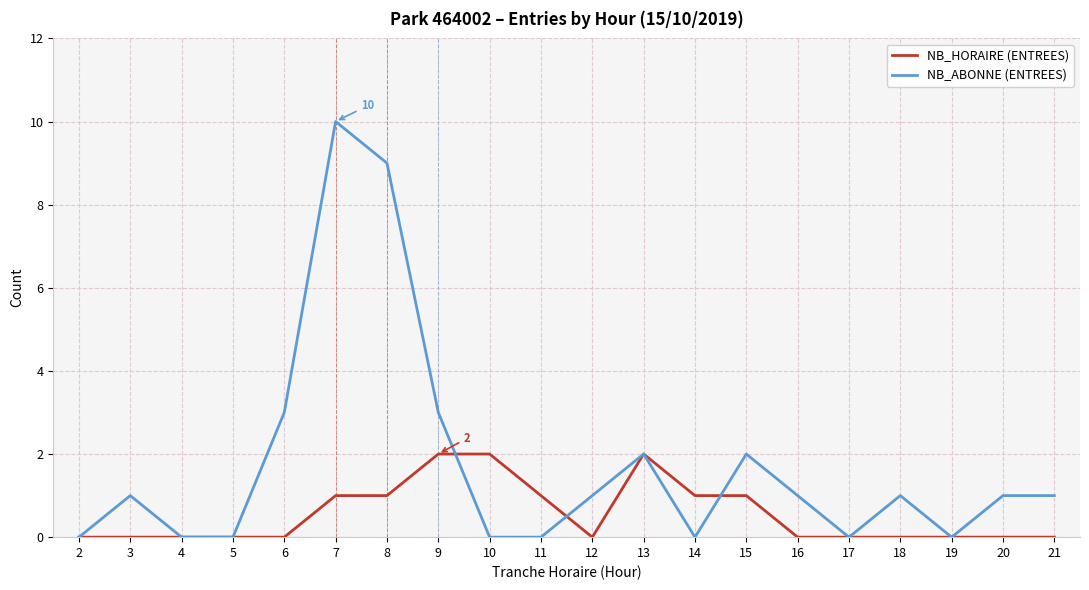

The value of NB_HORAIRE (ENTREES) at 17 is -1. True or false?

False